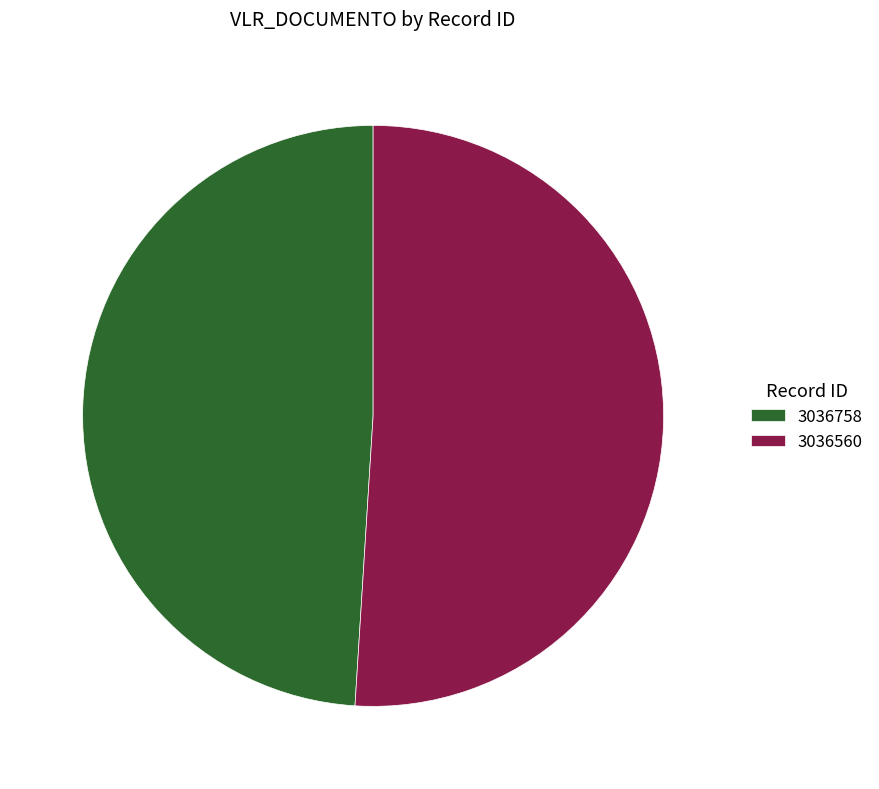

Do 3036560 and 3036758 together represent more than half of the pie?

Yes